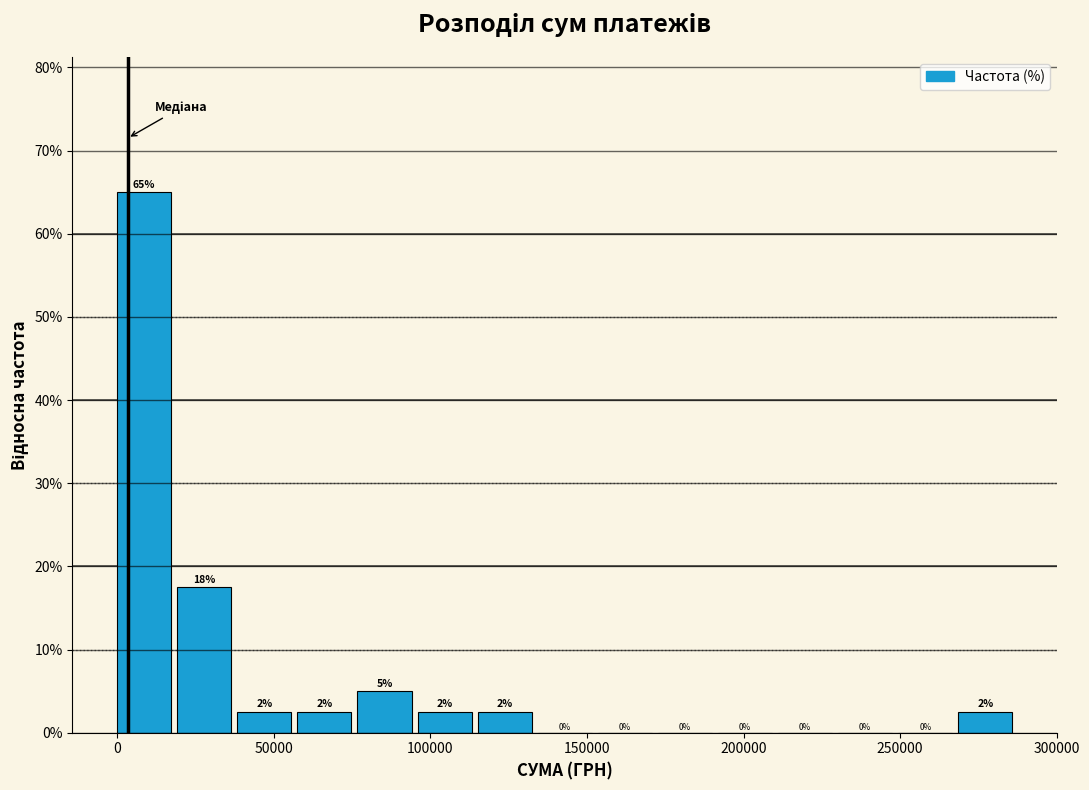

Read against the x-axis, roughly where is the centre of the tallest bar?

10000